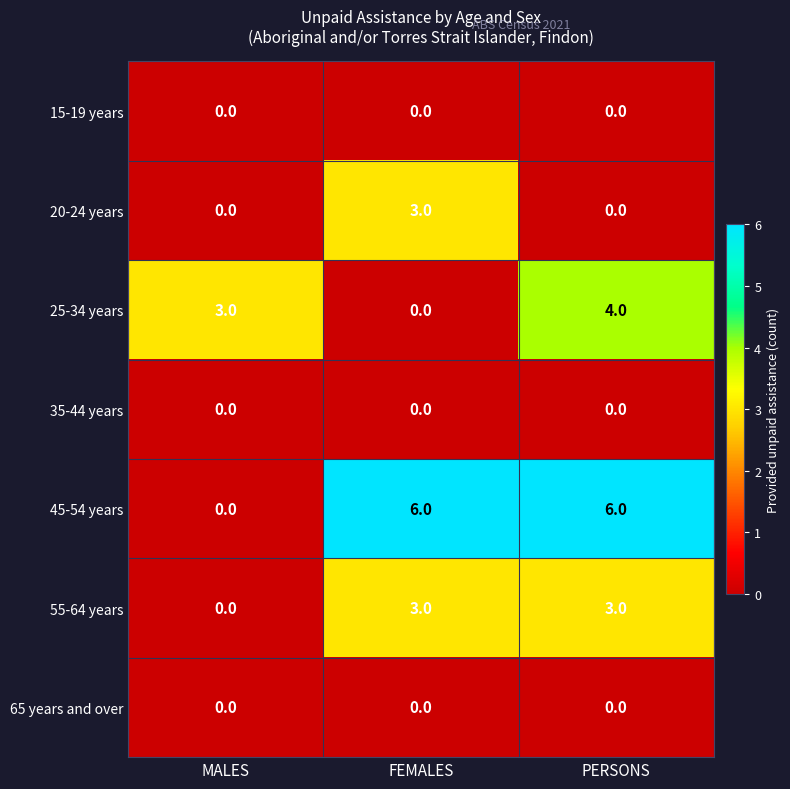

Between FEMALES and PERSONS, which series saw the biggest shift?

25-34 years